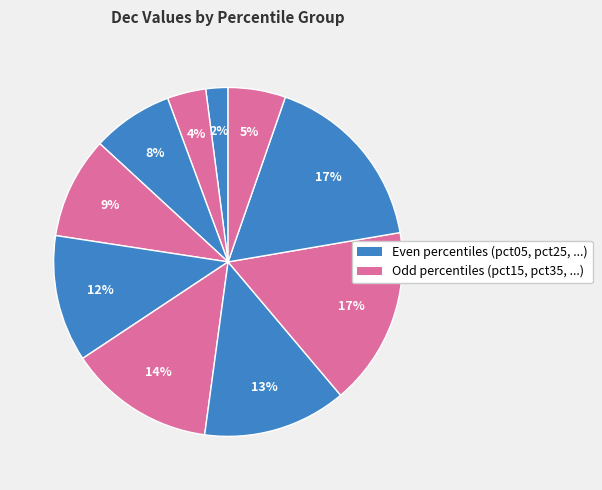

How many segments does this pie chart have?

10